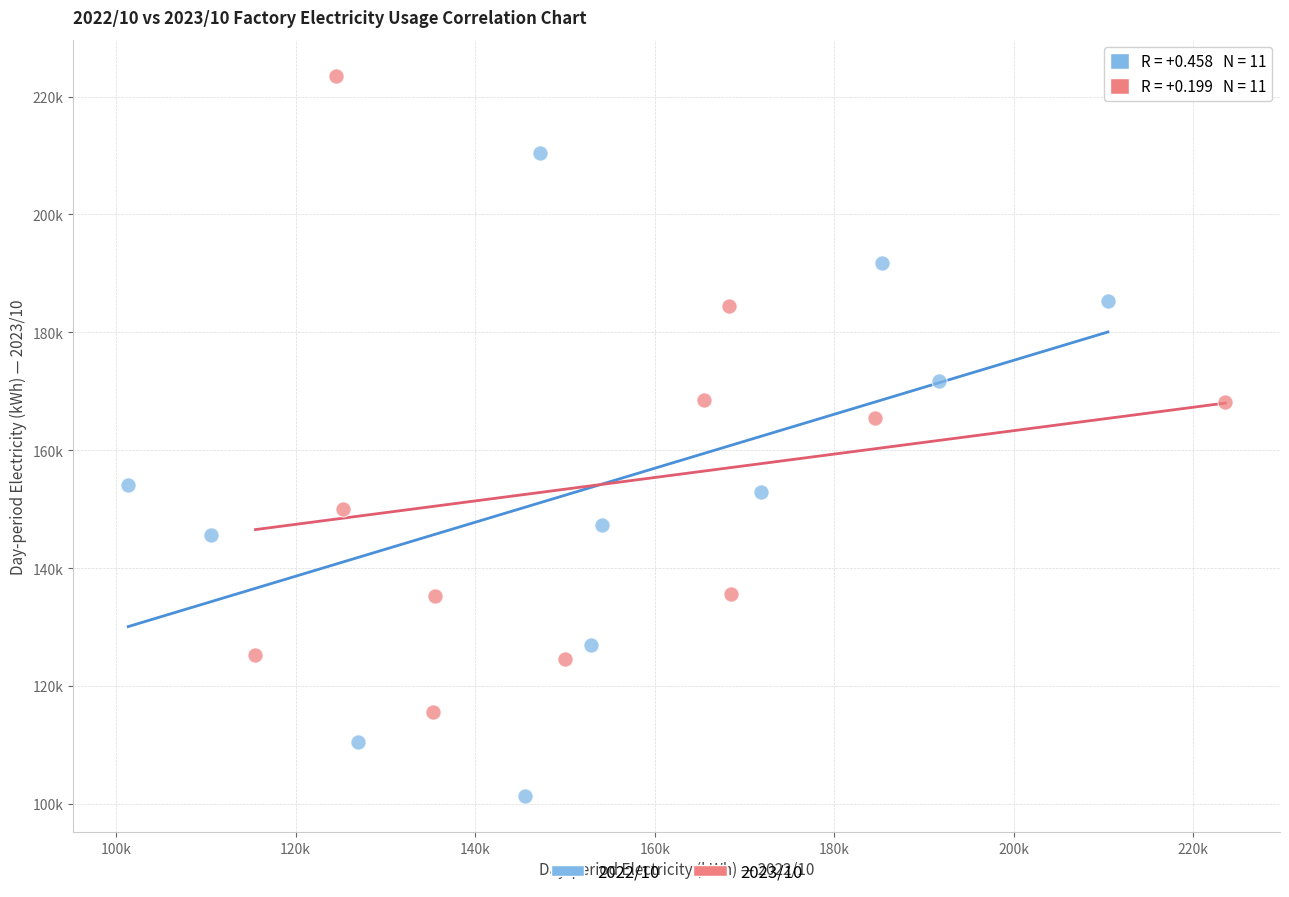

Which series has the widest spread of Y values?

2022/10